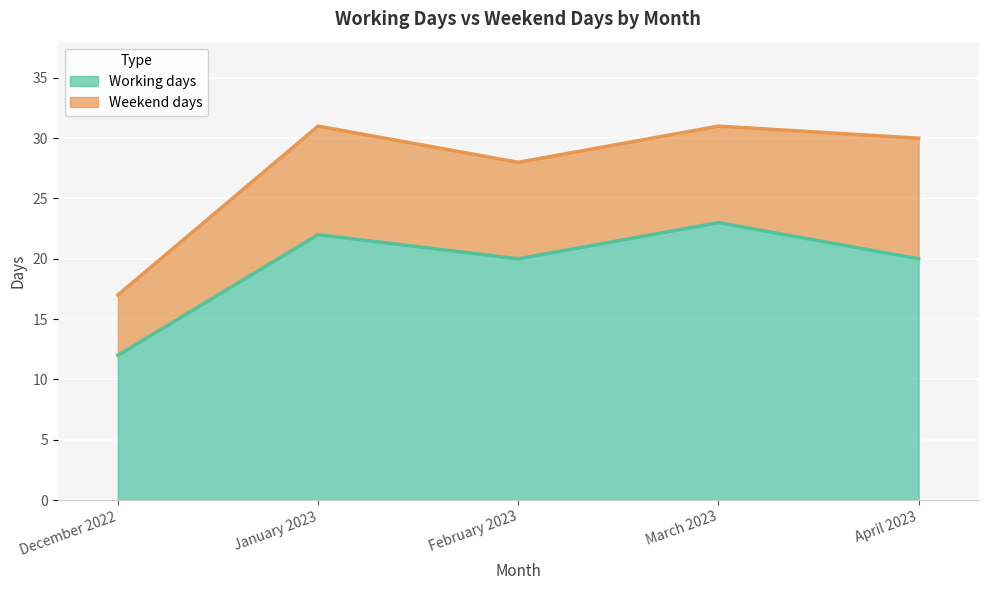

What is the maximum value shown in the chart?

23